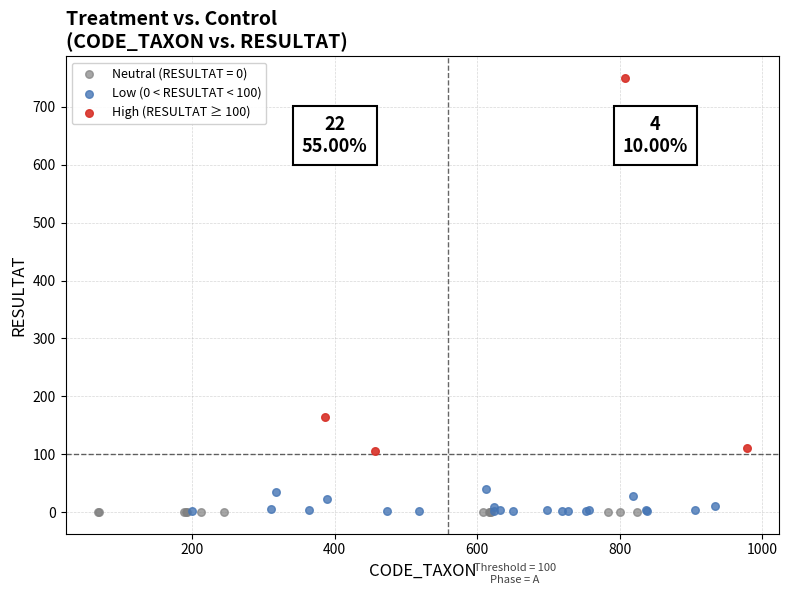

Which series contains the highest Y value?

High (RESULTAT ≥ 100)